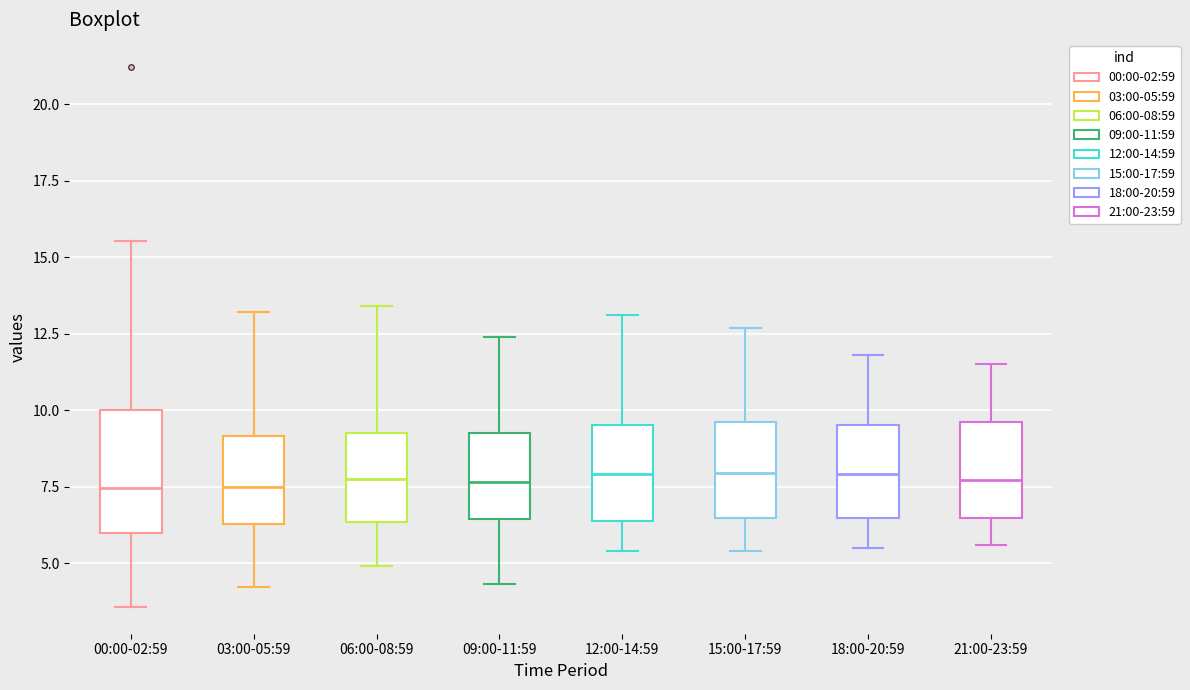

Comparing the boxes themselves (not the whiskers), which one is the tallest?

00:00-02:59